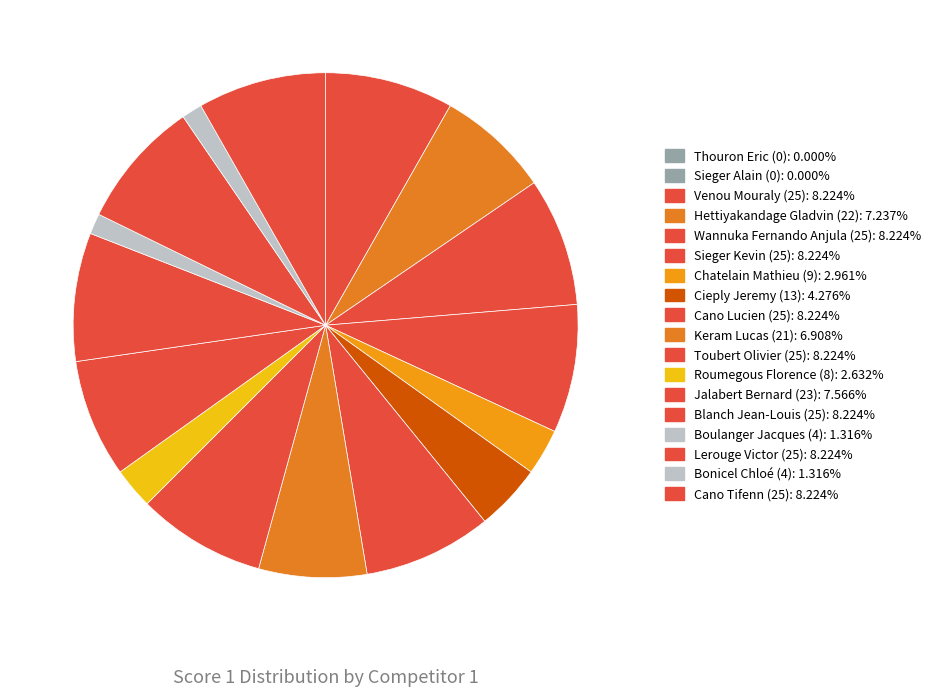

How many slices are in this pie chart?

16